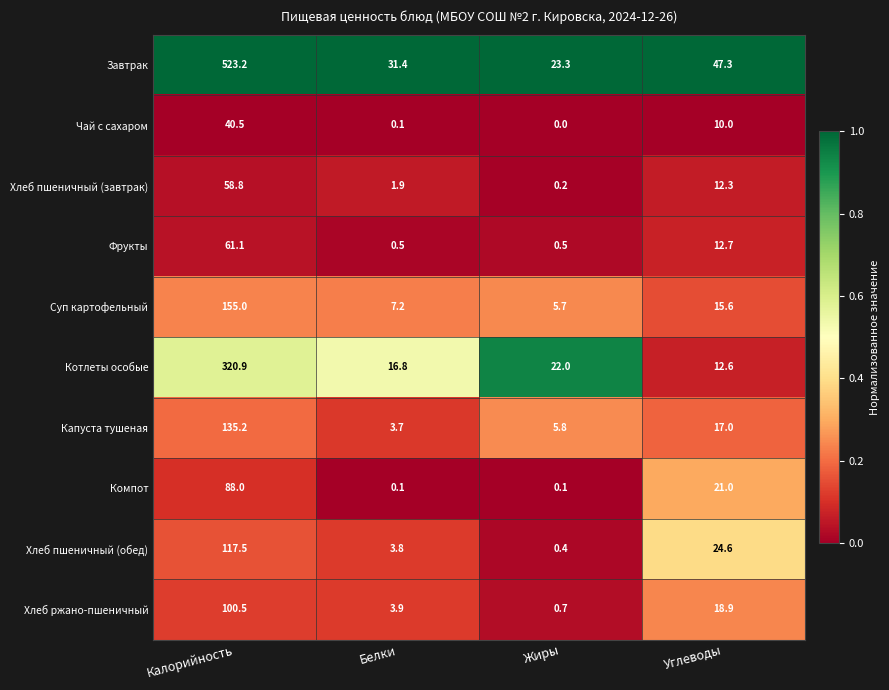

What is the highest value of the Компот series?

88.0